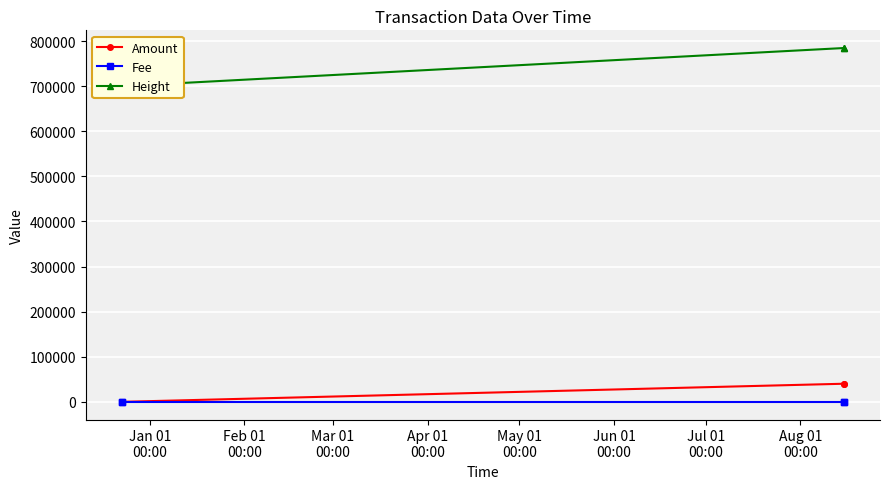

In Fee, how many points are higher than both neighbors (excluding endpoints)?

1